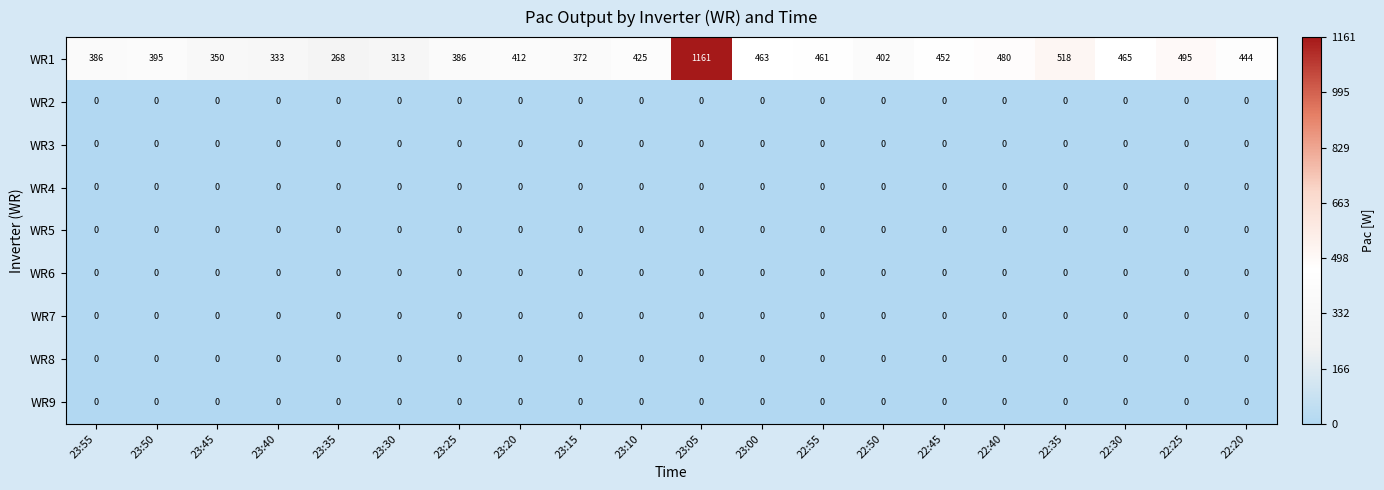

What is the maximum value for WR1?

1161